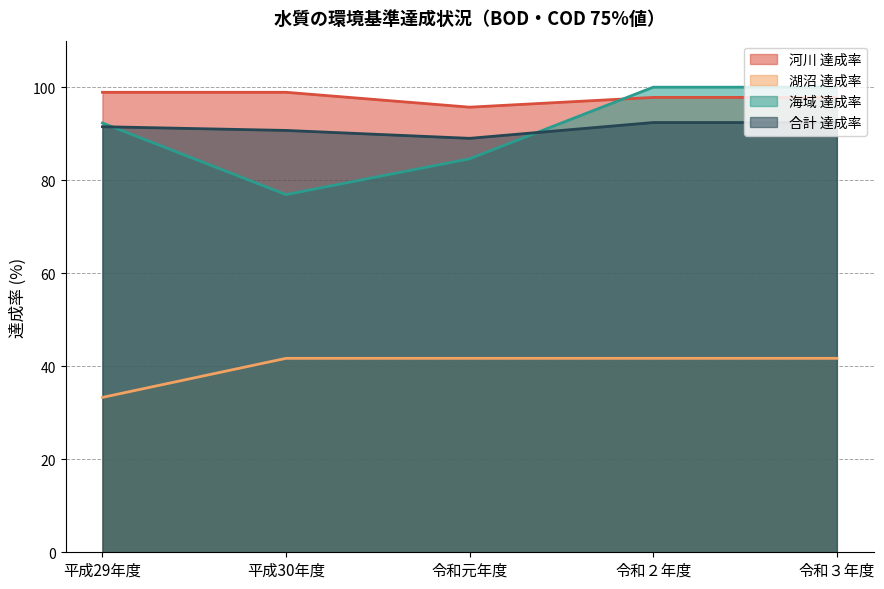

At which label does 河川 達成率 reach its peak?

平成29年度